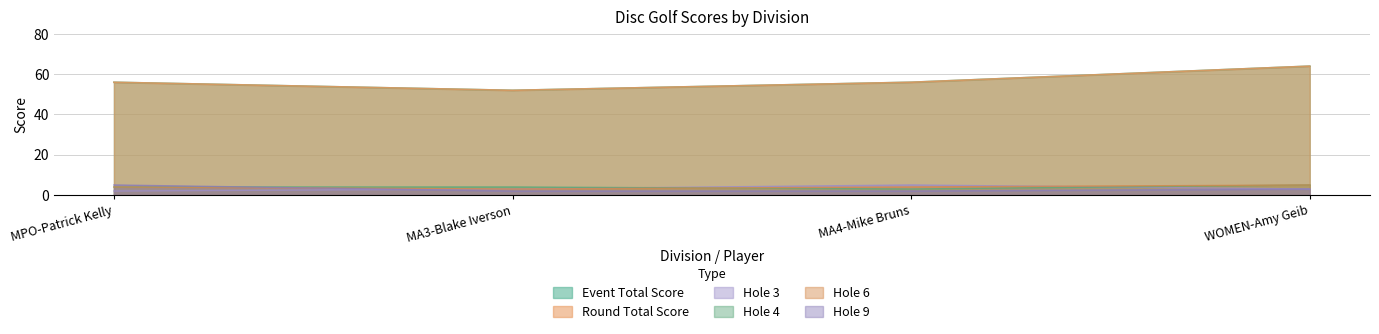

Does the chart have visible grid lines?

Yes